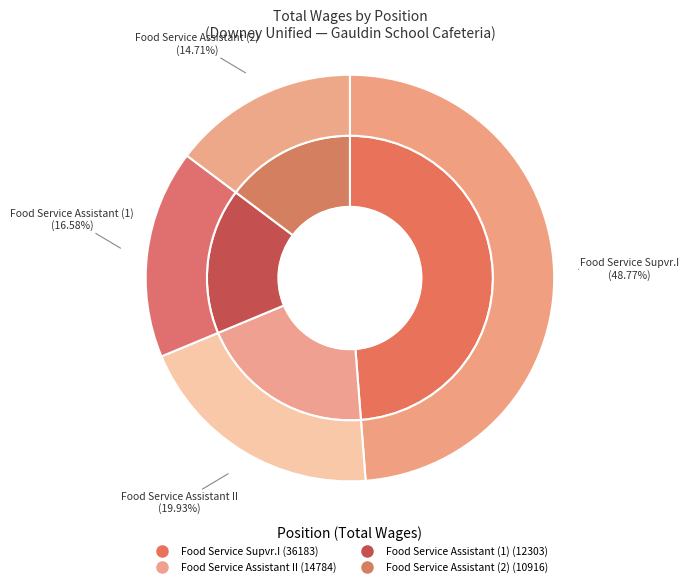

How much of the chart is everything except Food Service Supvr.I?

51.2%